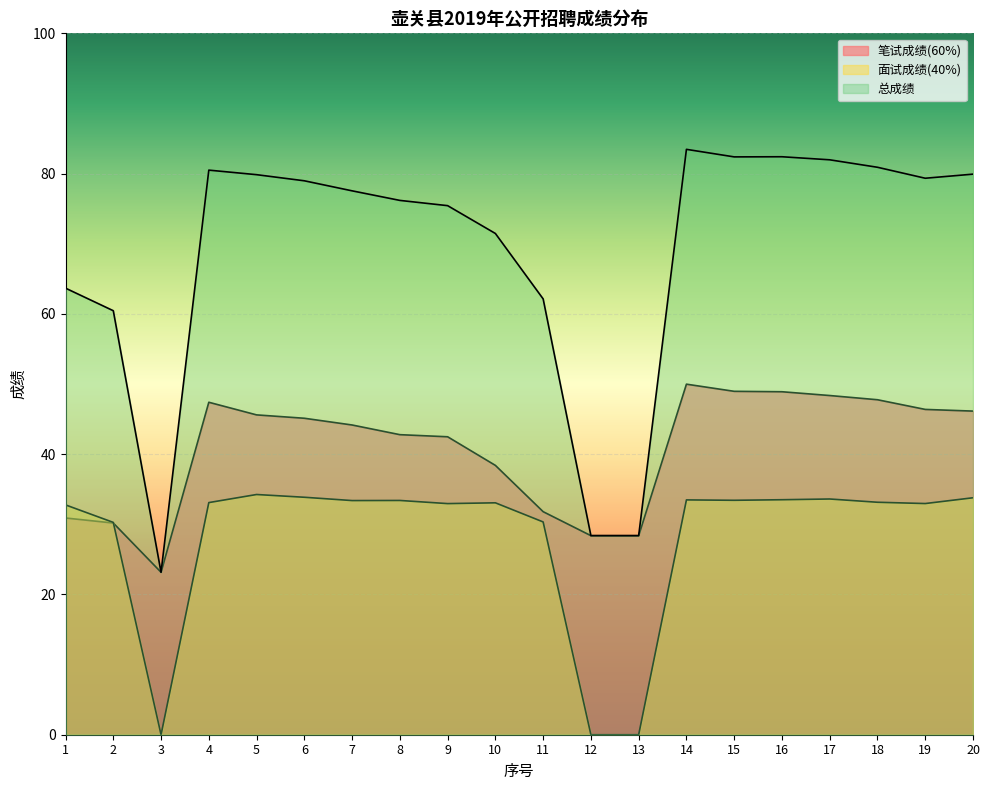

How many values in the 笔试成绩(60%) series exceed 45?

10